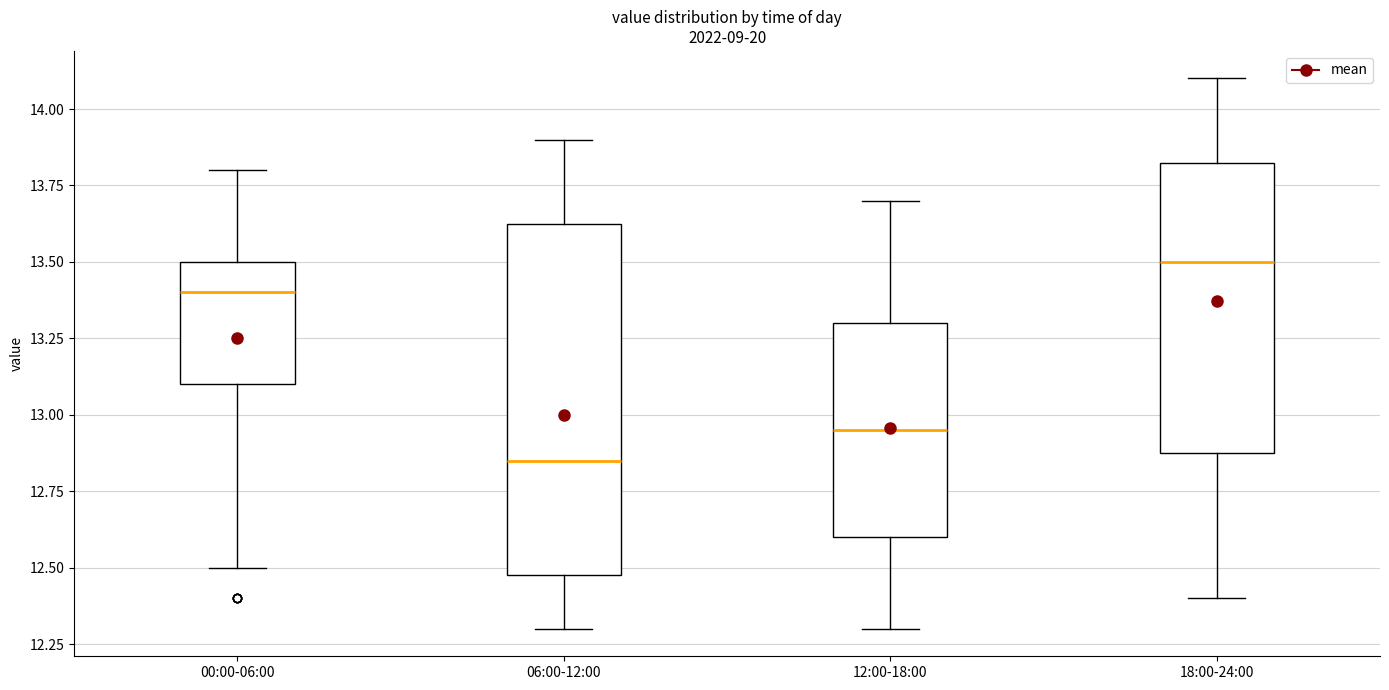

Comparing the boxes themselves (not the whiskers), which one is the tallest?

06:00-12:00